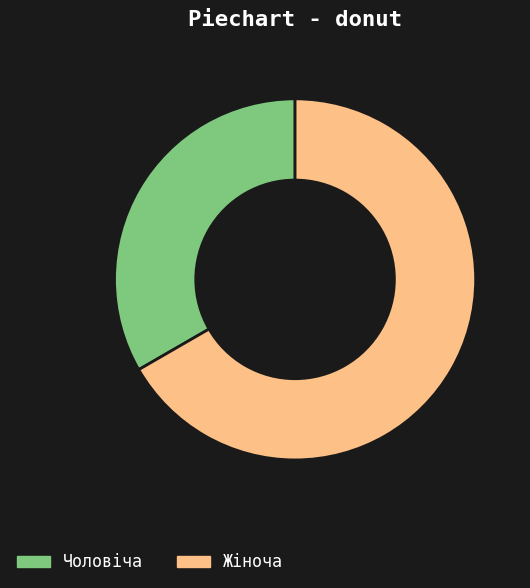

Between Чоловіча and Жіноча, which is larger?

Жіноча